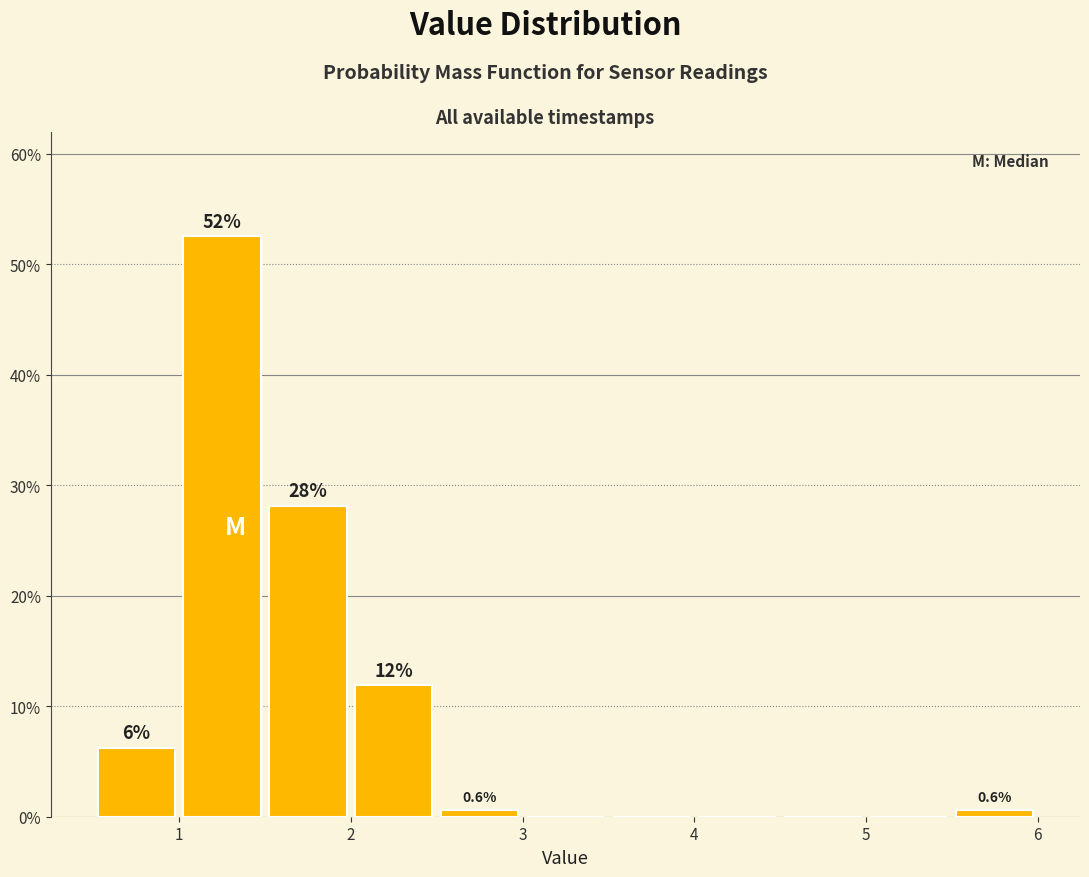

Which range on the x-axis has the tallest bar?

1.0 to 1.5